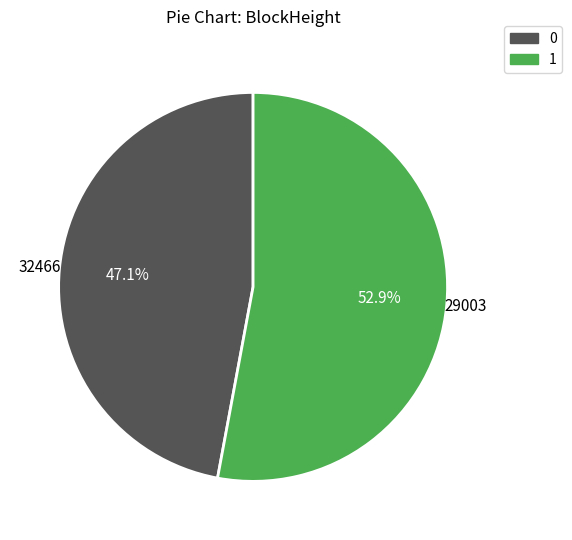

Is there any slice that represents more than half of the pie?

Yes